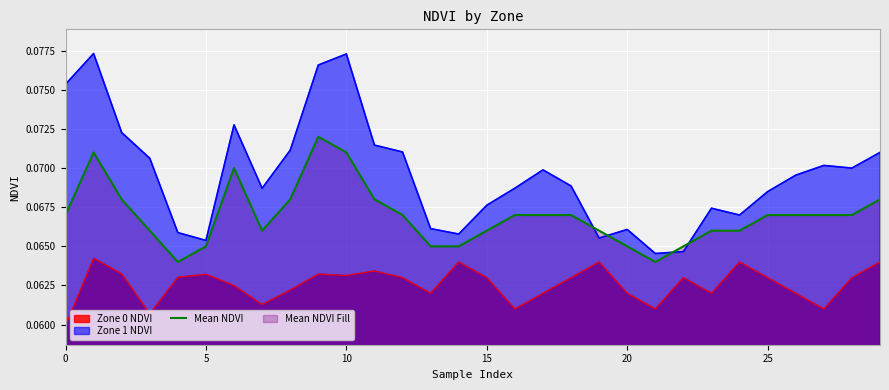

What is the average value?

0.1